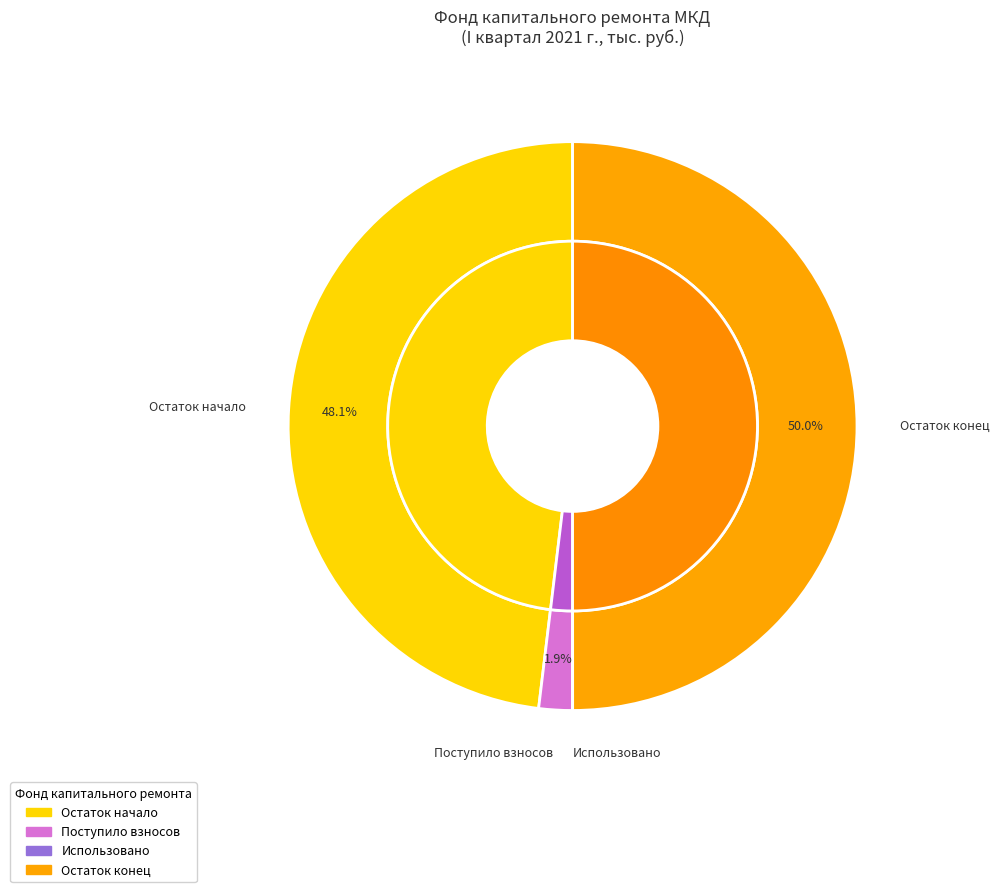

Is the sum of поступило взносов and за счет минимального взноса greater than half?

No